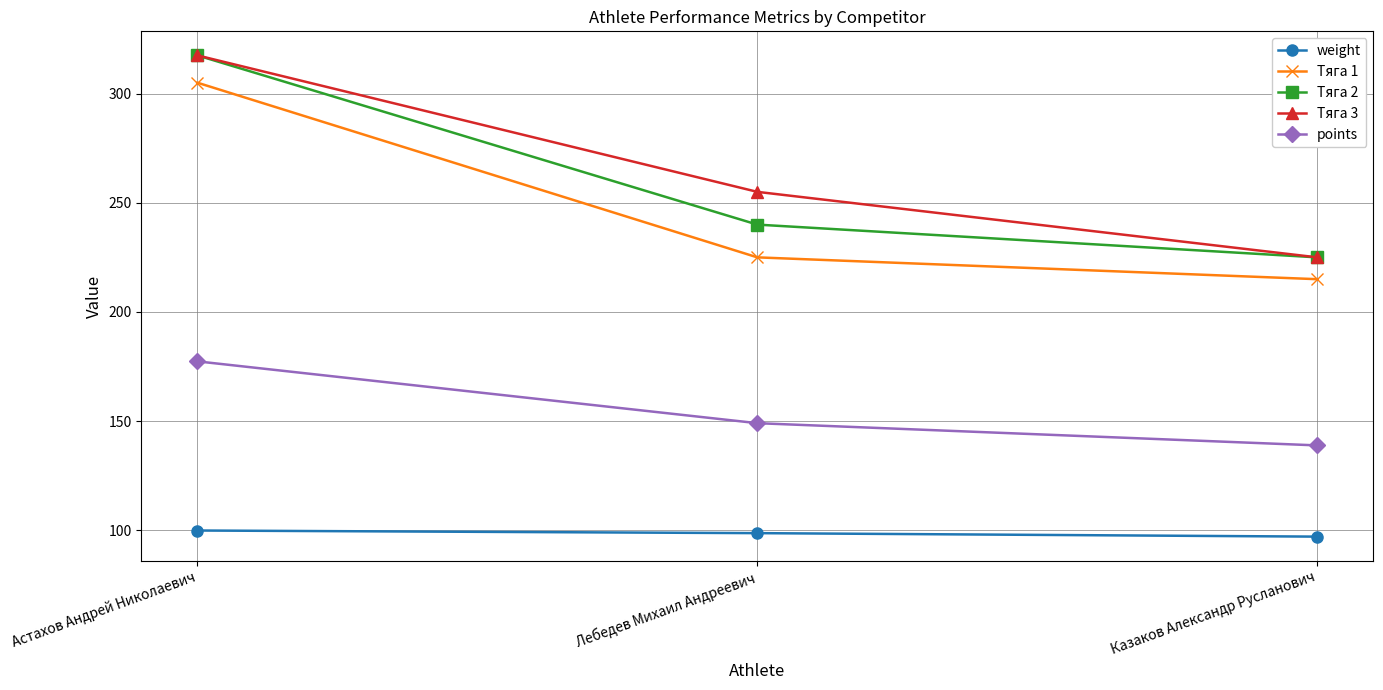

What is the difference between the highest and lowest values at Лебедев Михаил Андреевич?

156.3